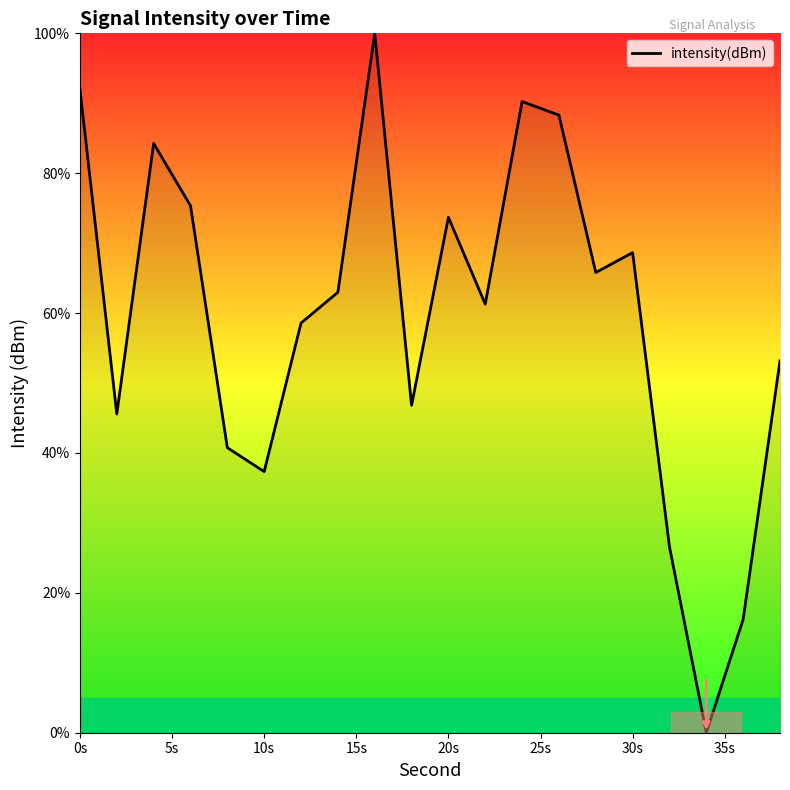

What is the greatest value displayed?

100.0